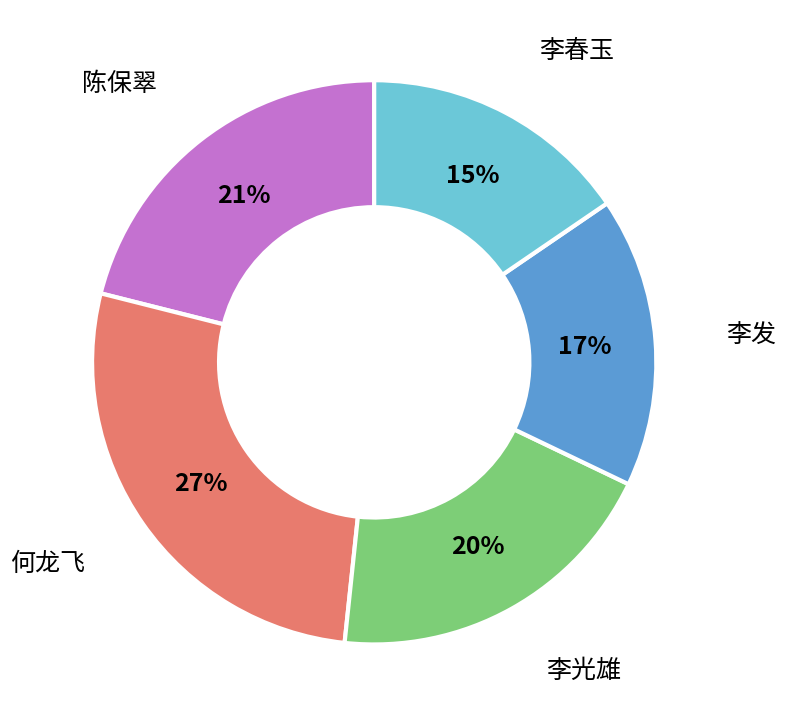

To the nearest percent, what is the average slice percentage?

20%